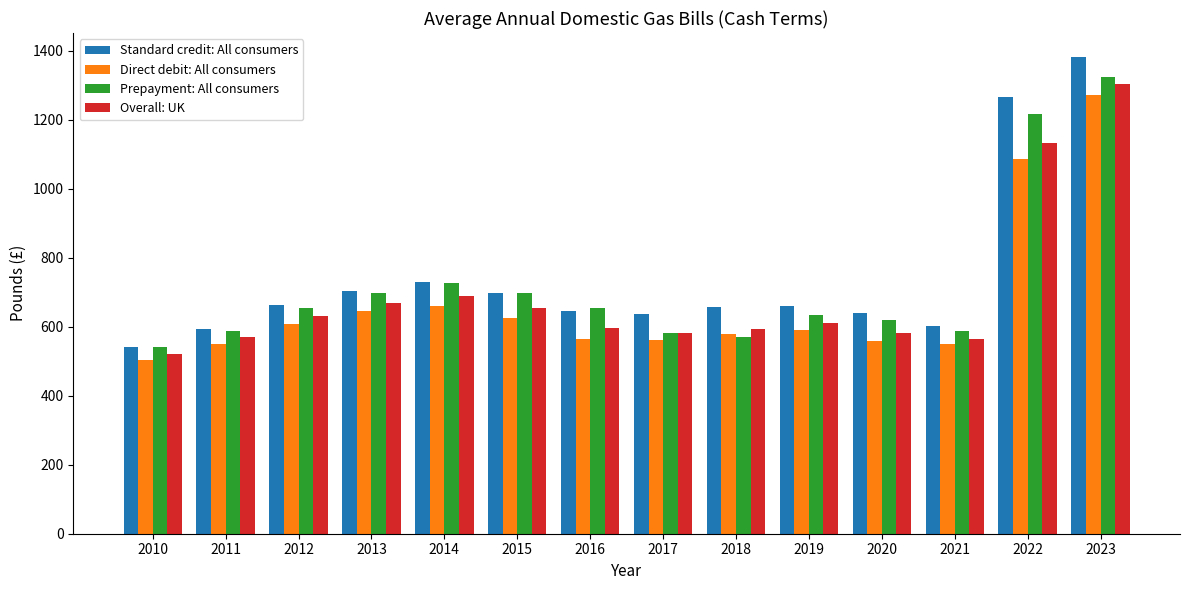

What is the value of the Overall: UK bar at the 6th from the left?

655.1